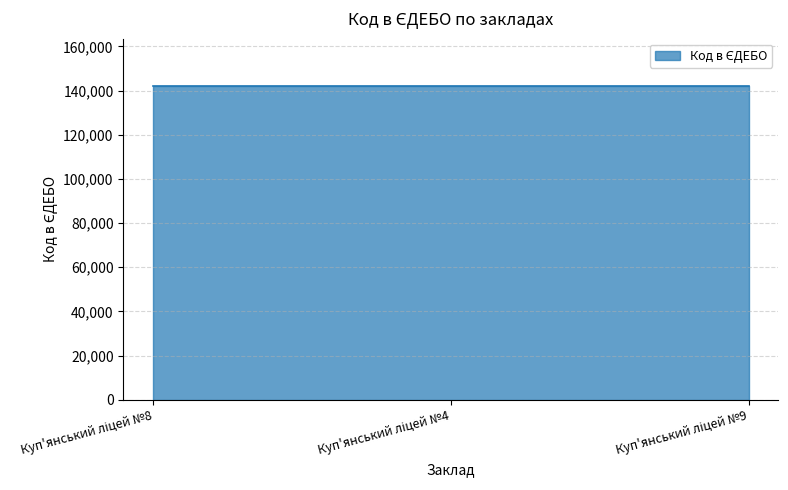

What is the sum of all values?

426247